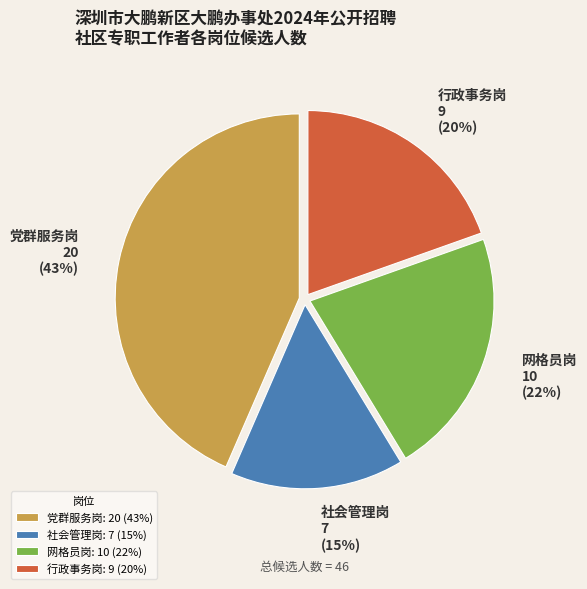

To the nearest percent, what percentage of the pie is 网格员岗?

22%